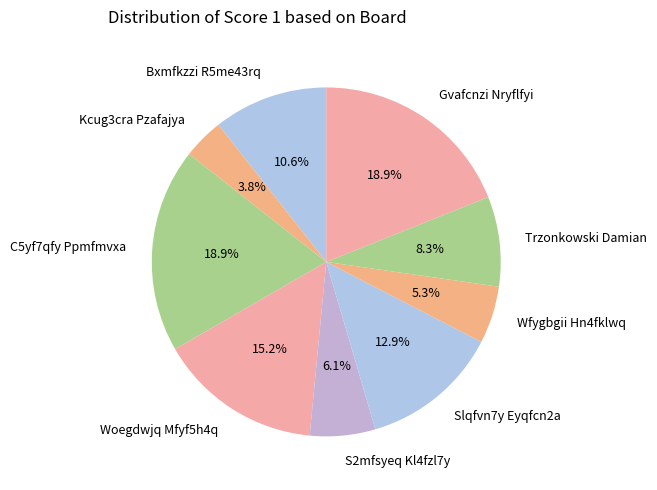

Combined, do Woegdwjq Mfyf5h4q and Bxmfkzzi R5me43rq account for over 50%?

No